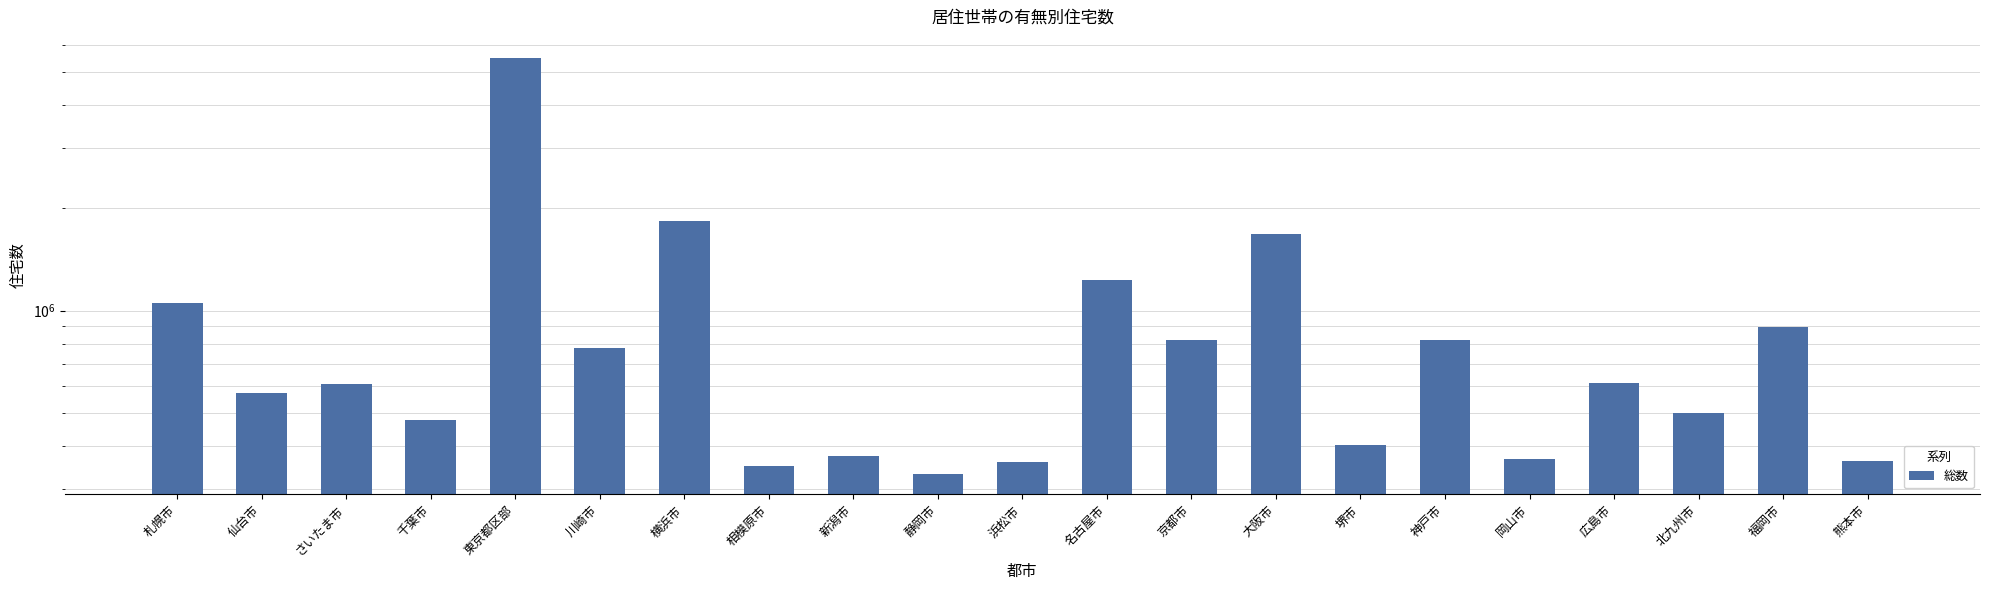

What is the minimum value shown in the chart?

333100